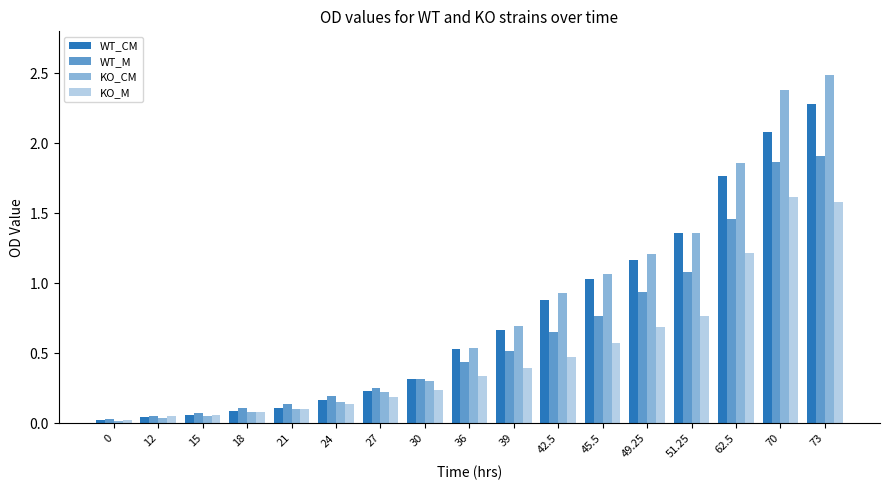

Count the number of data series in this chart.

4